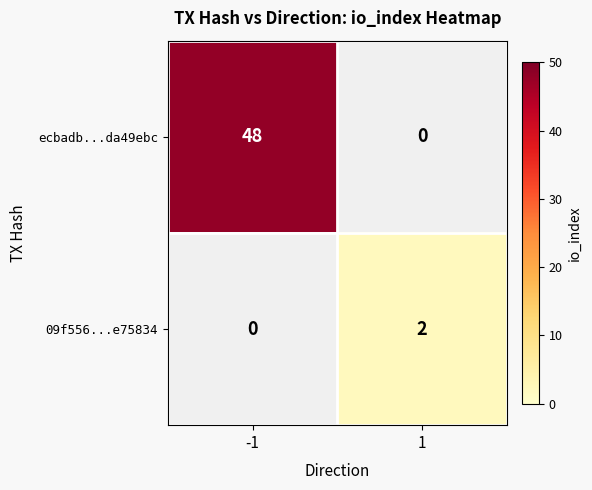

True or false: 09f556...e75834 has a value of 2 at 1.

True